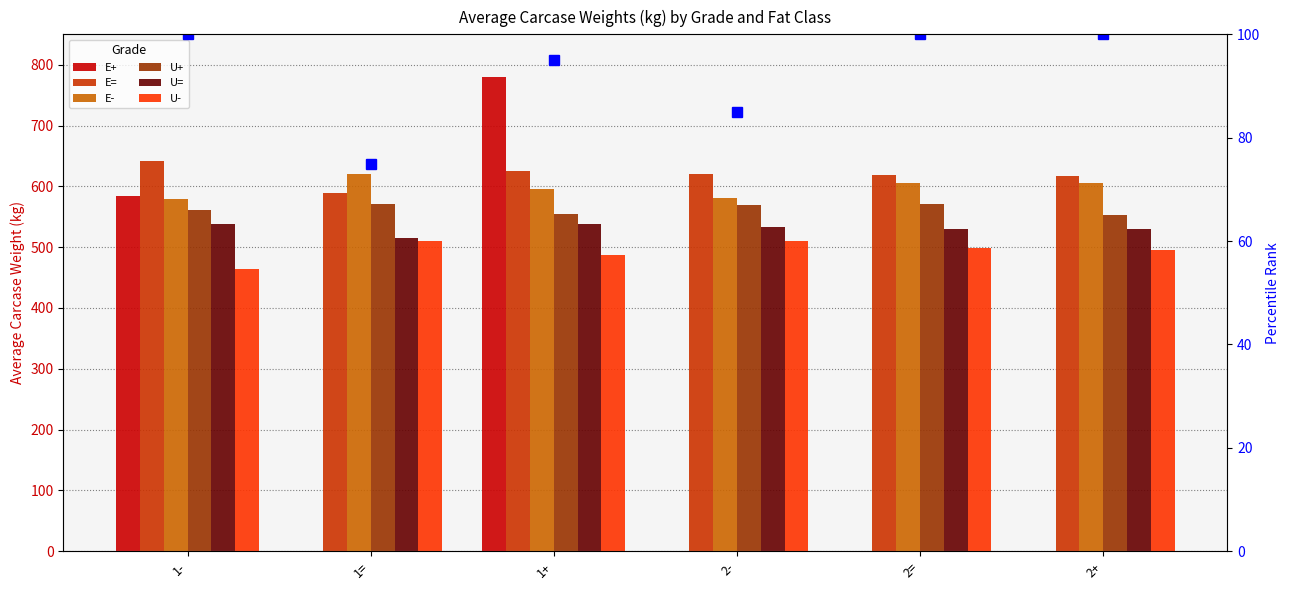

Reading left to right, what are all the values shown in this chart?

E+: 1-=584.2	1==0.0	1+=779.4	2-=0.0	2==0.0	2+=0.0
E=: 1-=642.2	1==588.4	1+=625.9	2-=619.8	2==619.3	2+=617.2
E-: 1-=578.8	1==620.7	1+=595.7	2-=580.7	2==605.2	2+=605.6
U+: 1-=560.7	1==570.9	1+=555.1	2-=570.0	2==570.6	2+=553.3
U=: 1-=537.9	1==515.1	1+=537.9	2-=532.6	2==530.4	2+=529.4
U-: 1-=464.3	1==510.0	1+=486.5	2-=509.3	2==498.7	2+=494.5